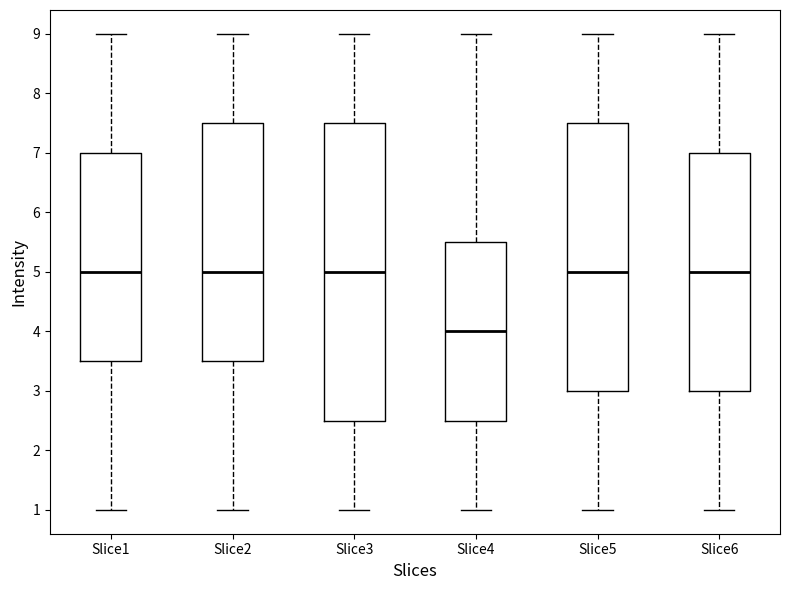

Which box has the lowest median line?

Slice4